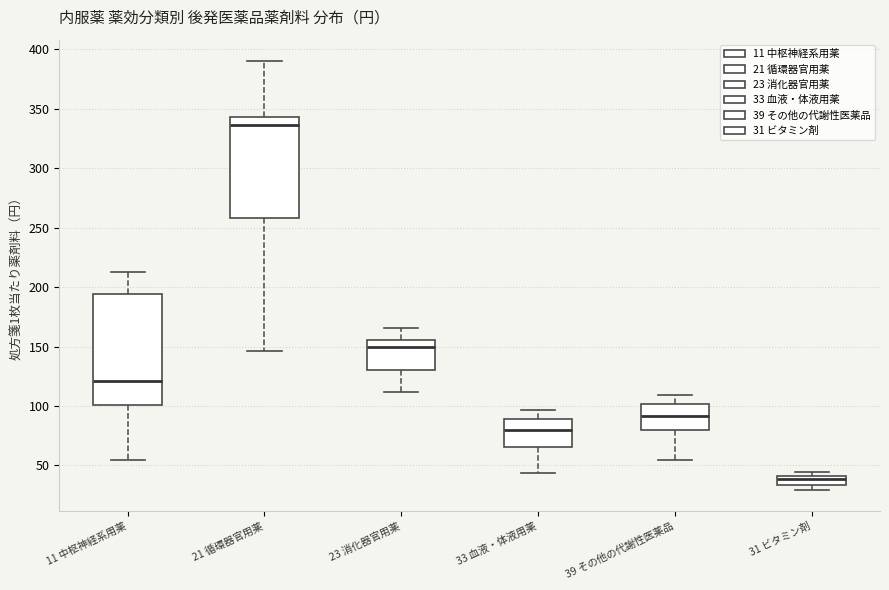

Which box is the tallest, from its lower edge to its upper edge?

11 中枢神経系用薬